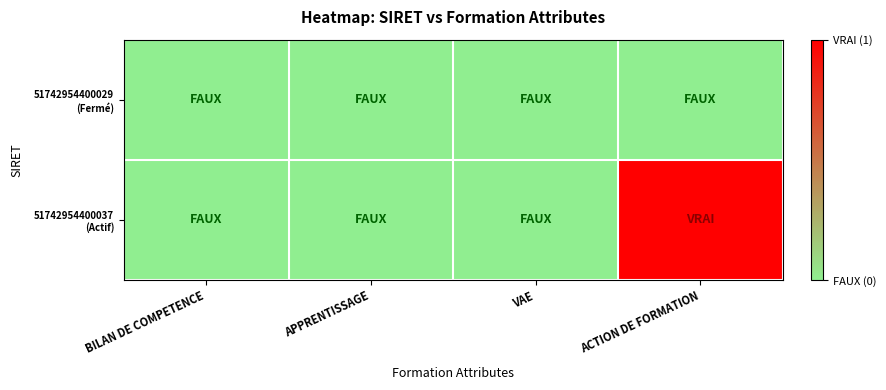

How many categories are shown in the chart?

4